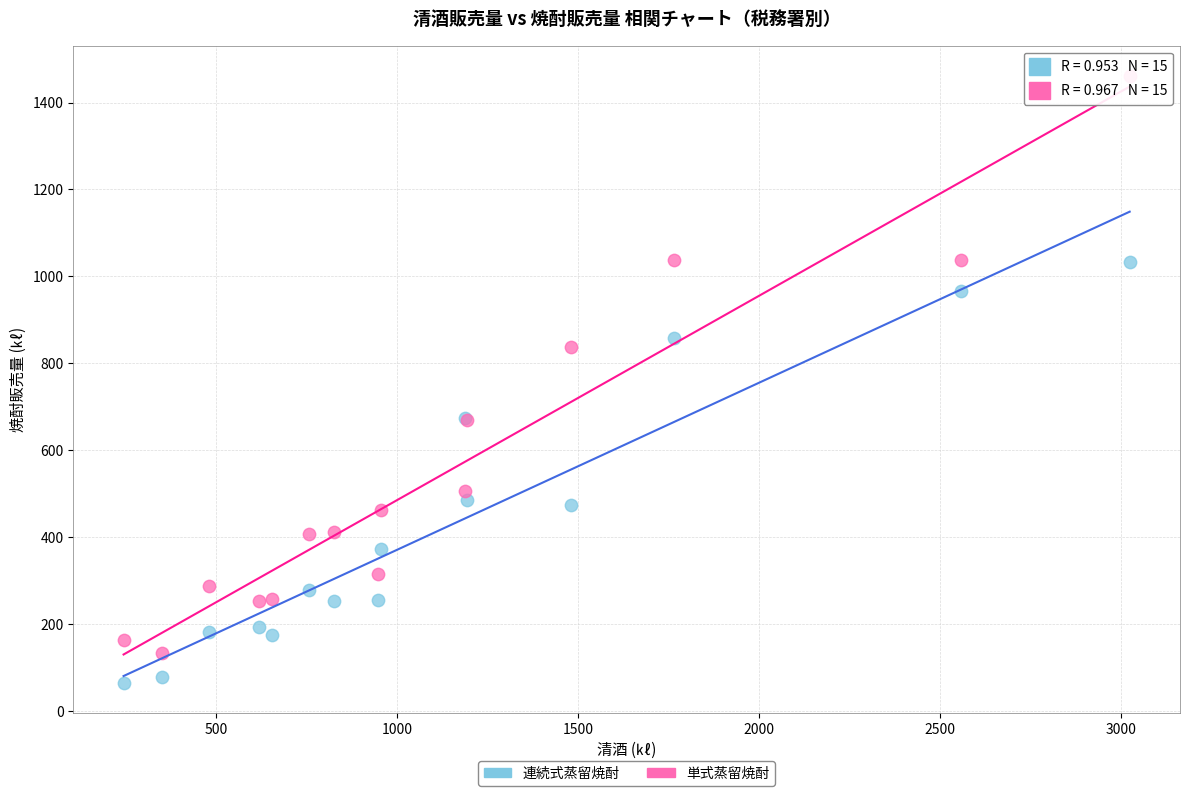

What are all the series names shown in the legend?

連続式蒸留焼酎, 単式蒸留焼酎